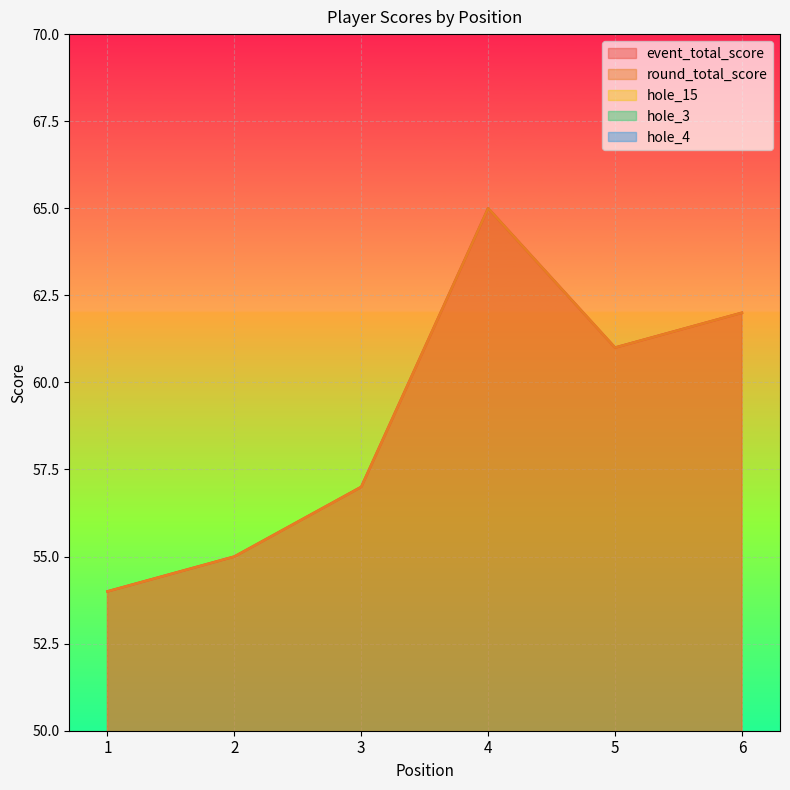

True or false: hole_15 and event_total_score cross at least once.

False